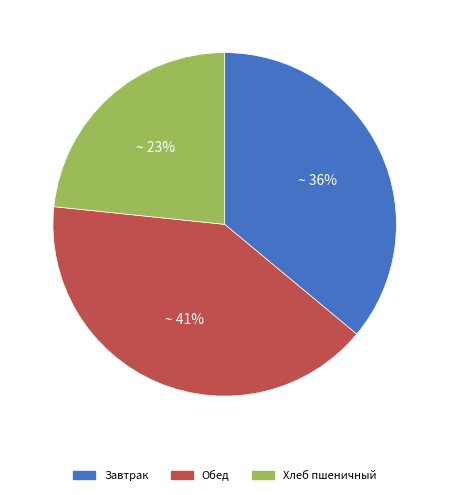

Approximately how many times larger is the value at Обед compared to Завтрак?

1.1